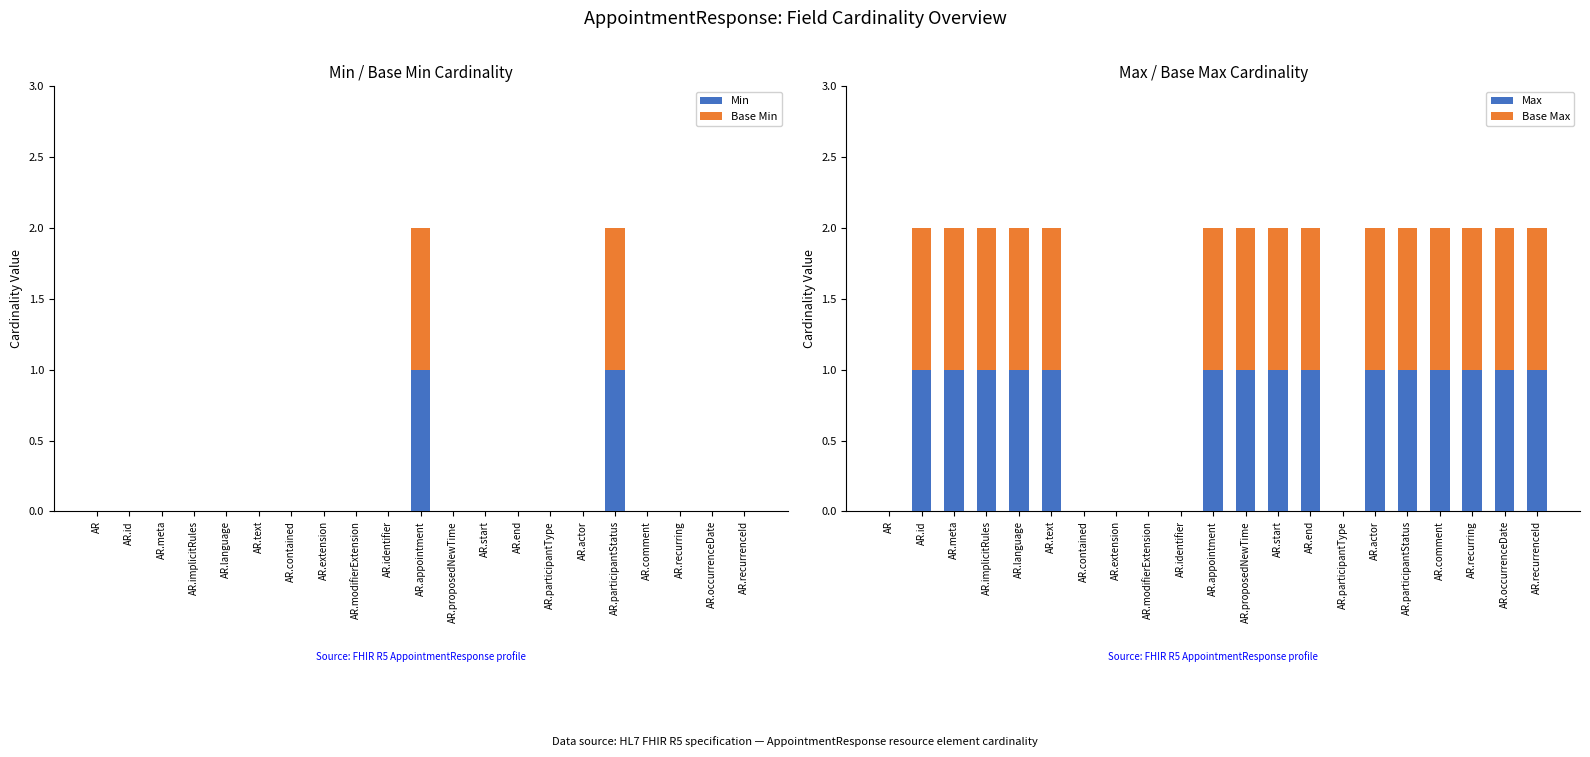

True or false: Base Max has a value of 0 at AR.meta.

False